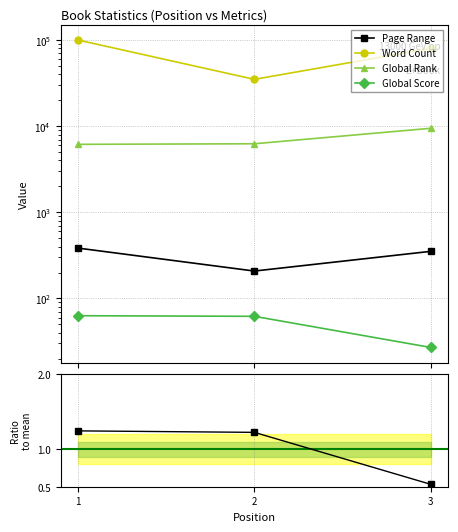

Reading left to right, what are all the values shown in this chart?

Page Range: 1=384.0	2=208.0	3=352.0
Word Count: 1=100000.0	2=35000.0	3=80000.0
Global Rank: 1=6159.0	2=6252.0	3=9450.0
Global Score: 1=63.0	2=62.0	3=27.0
Global Score ratio: 1=1.2	2=1.2	3=0.5